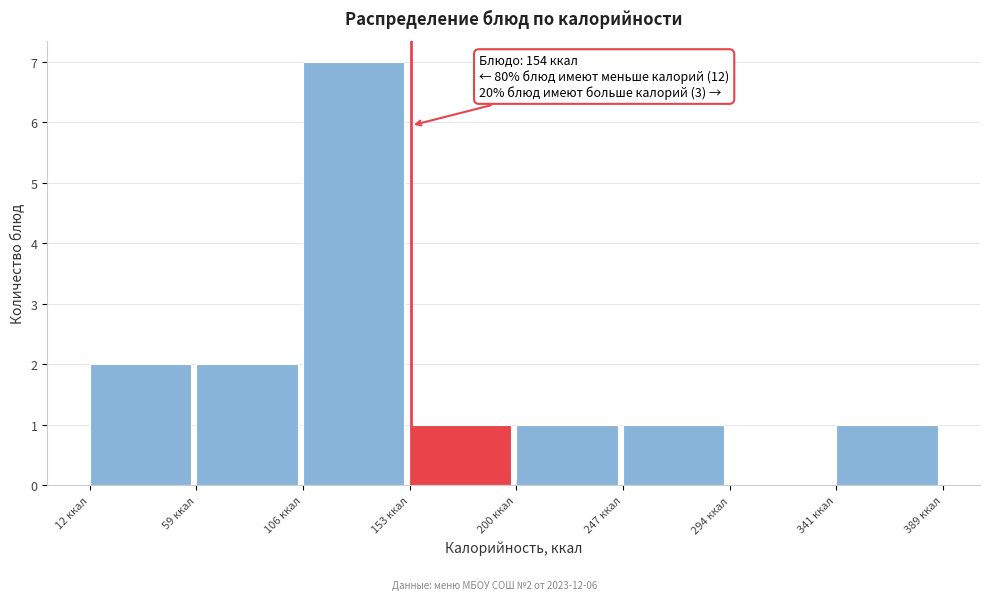

Over which range of the x-axis is the bar tallest?

105 to 155